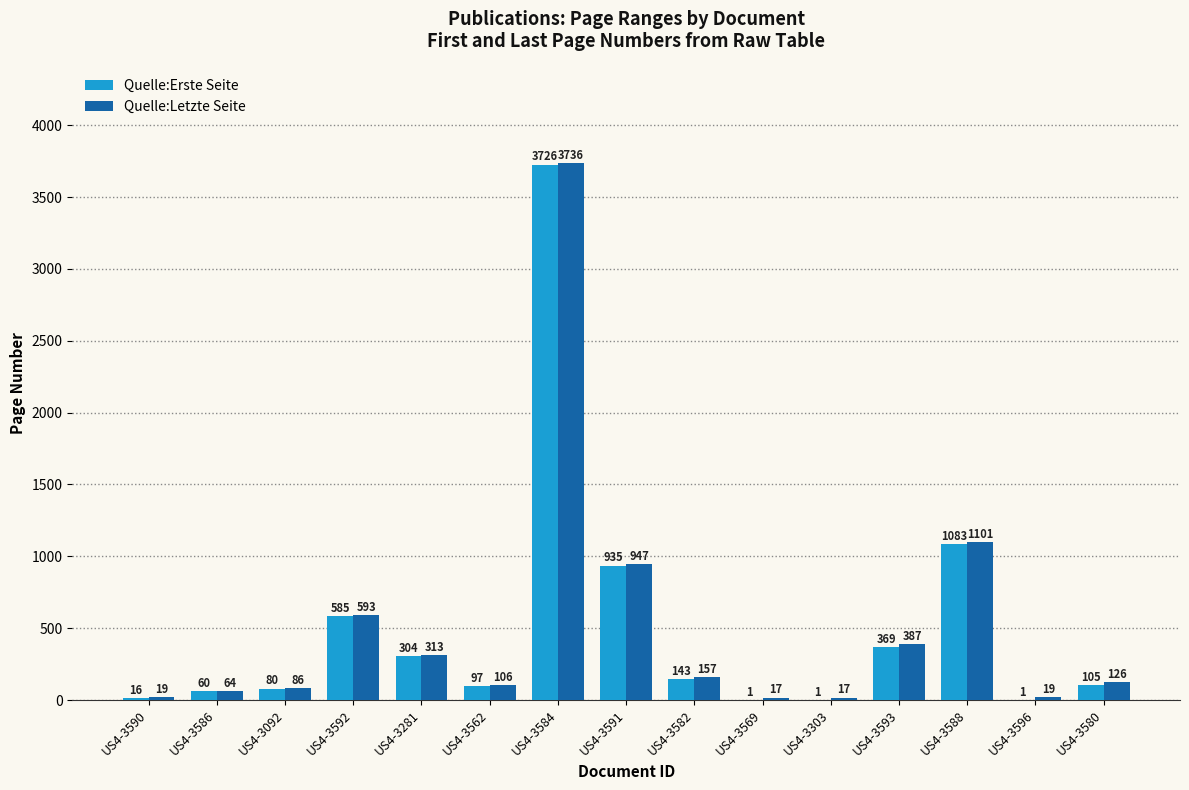

What is the total value across all series at US4-3586?

124